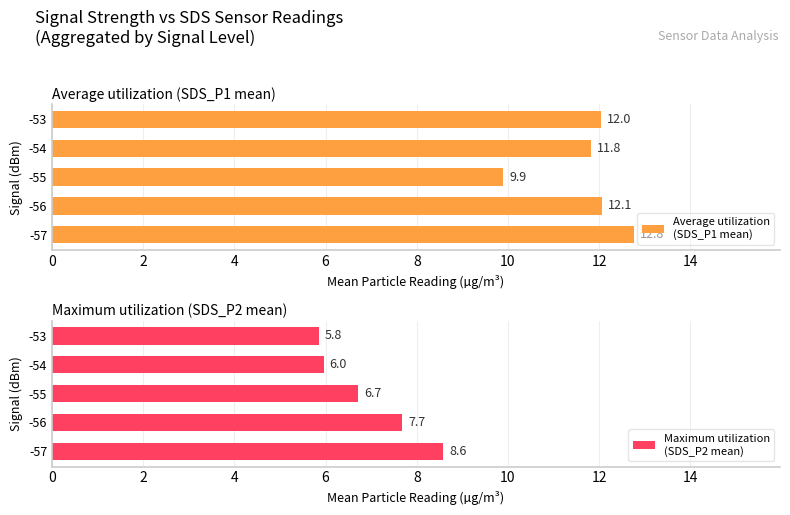

Does the chart contain any negative values?

No